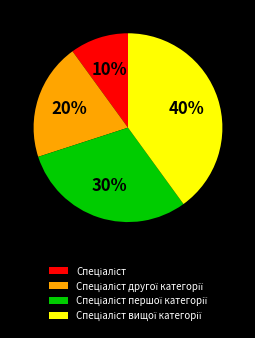

Is there any slice that represents more than half of the pie?

No